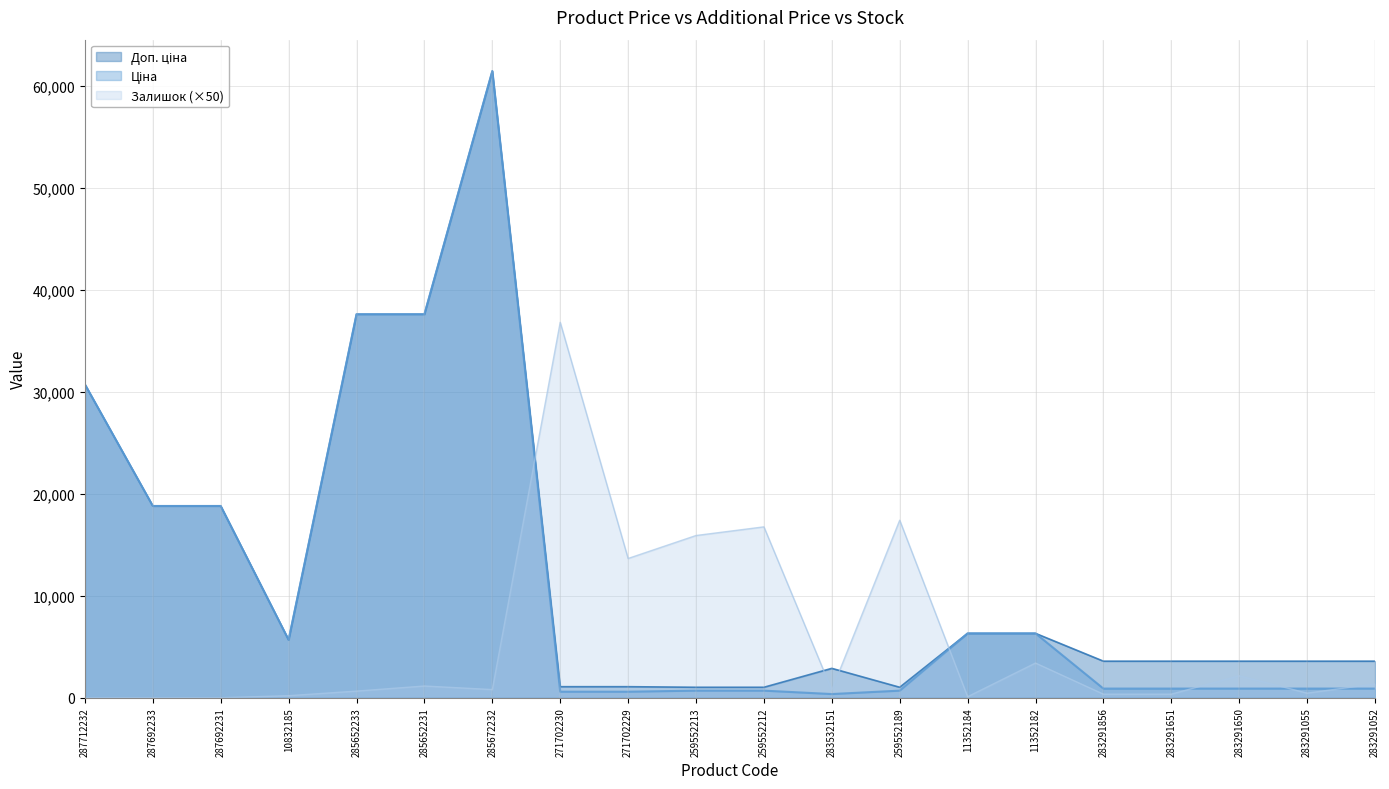

True or false: Ціна and Доп. ціна intersect in this chart.

False